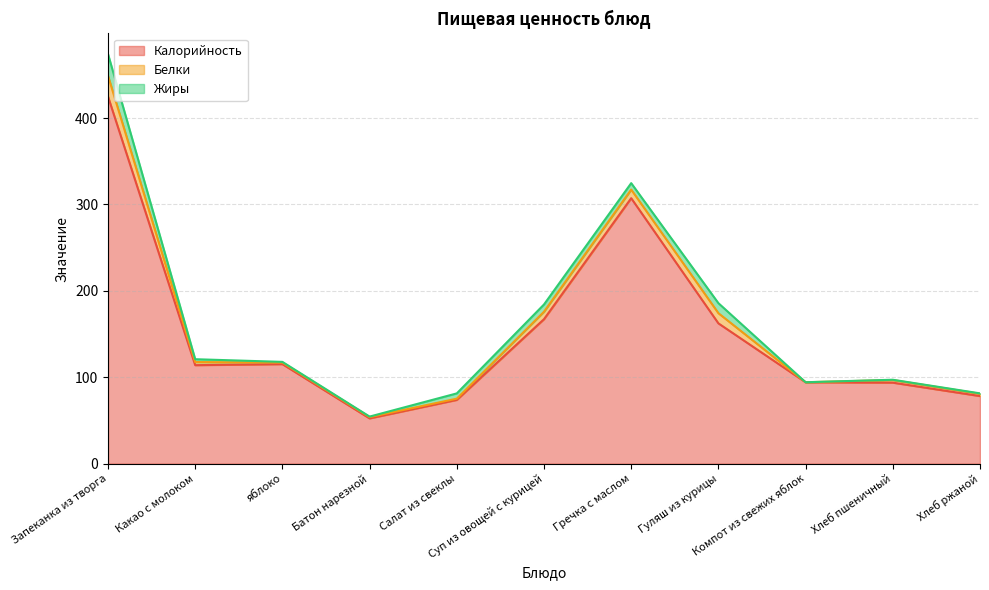

Where is the first local maximum for Жиры?

Суп из овощей с курицей